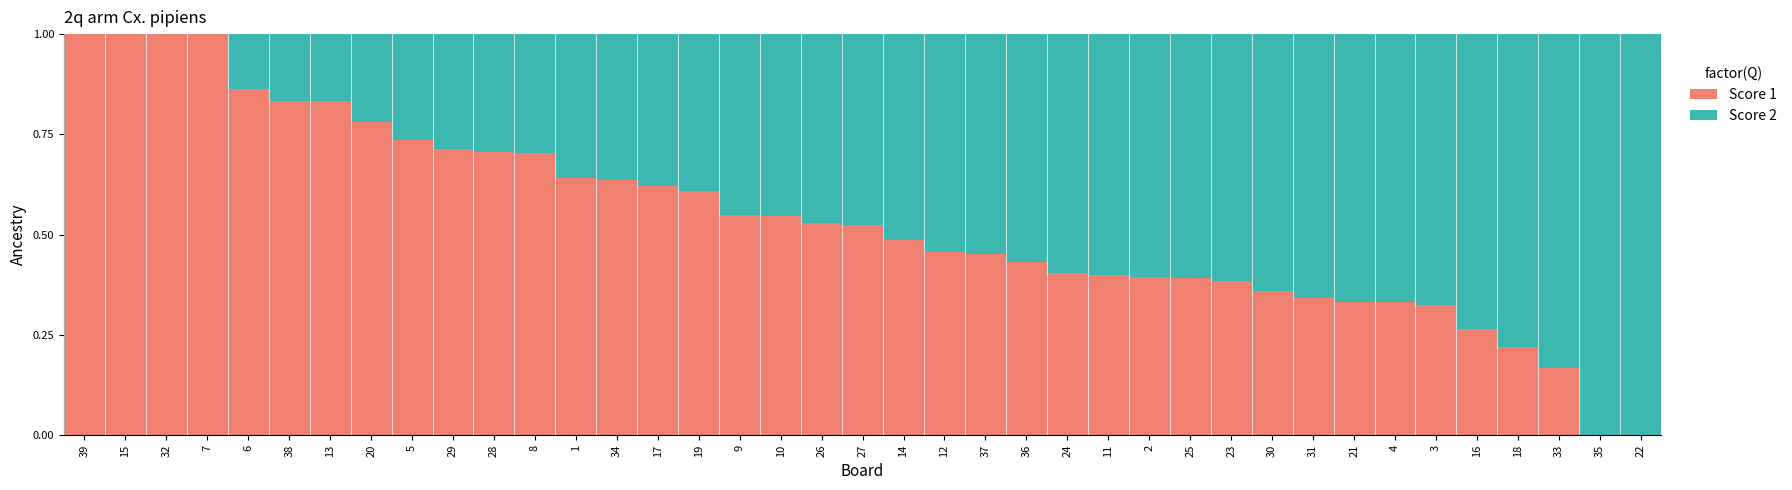

The value of Score 1 at 20 is 1.1. True or false?

False